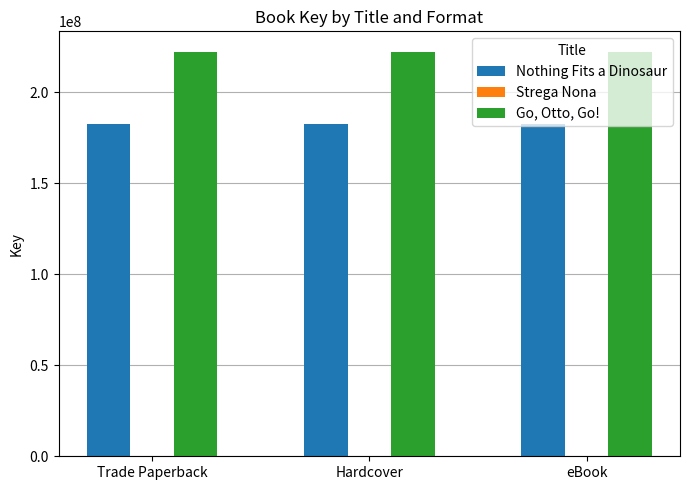

What is the highest value of the Go, Otto, Go! series?

222404426